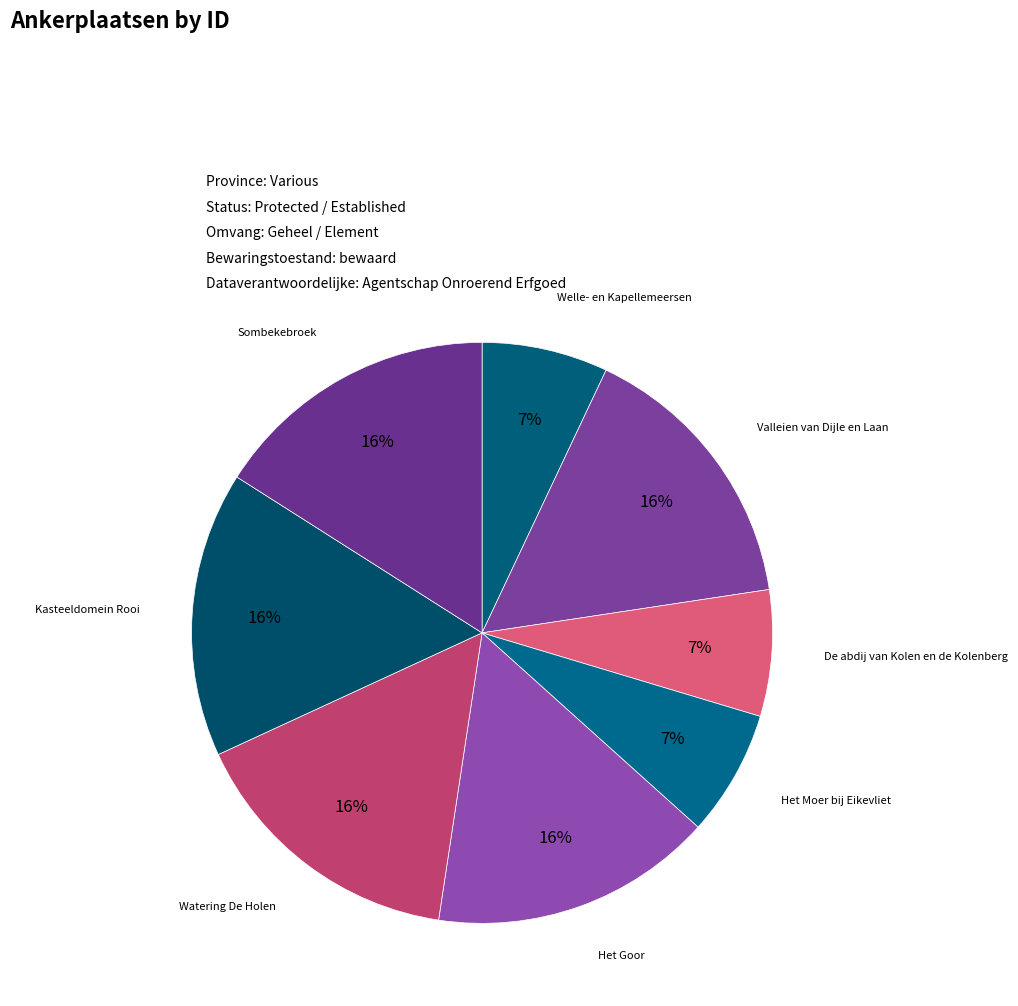

True or false: Het Goor accounts for 1% of the total.

False